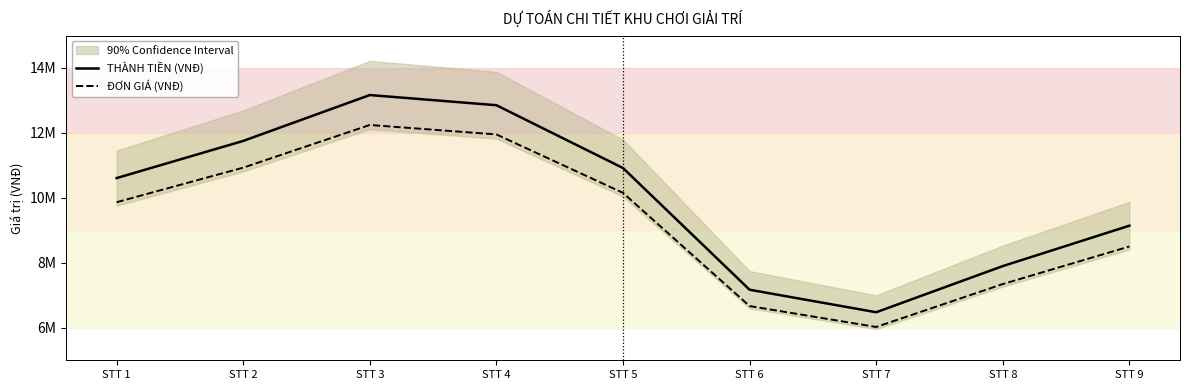

Is it true that THÀNH TIỀN (VNĐ) equals 7525938 at STT 5?

False